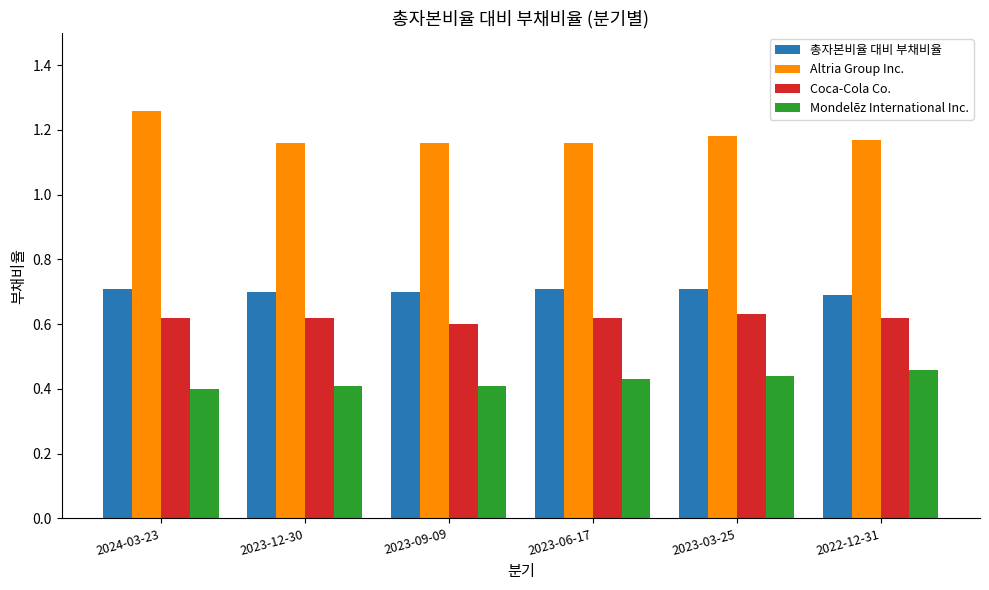

The value of 총자본비율 대비 부채비율 at 2023-03-25 is 0.7. True or false?

True